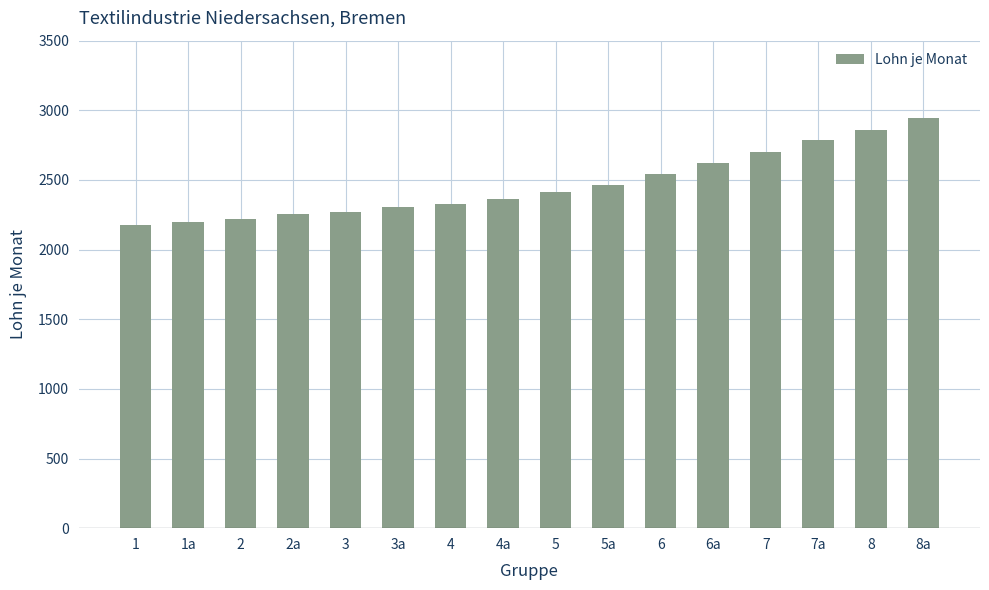

Between 2 and 7a, which is larger?

7a